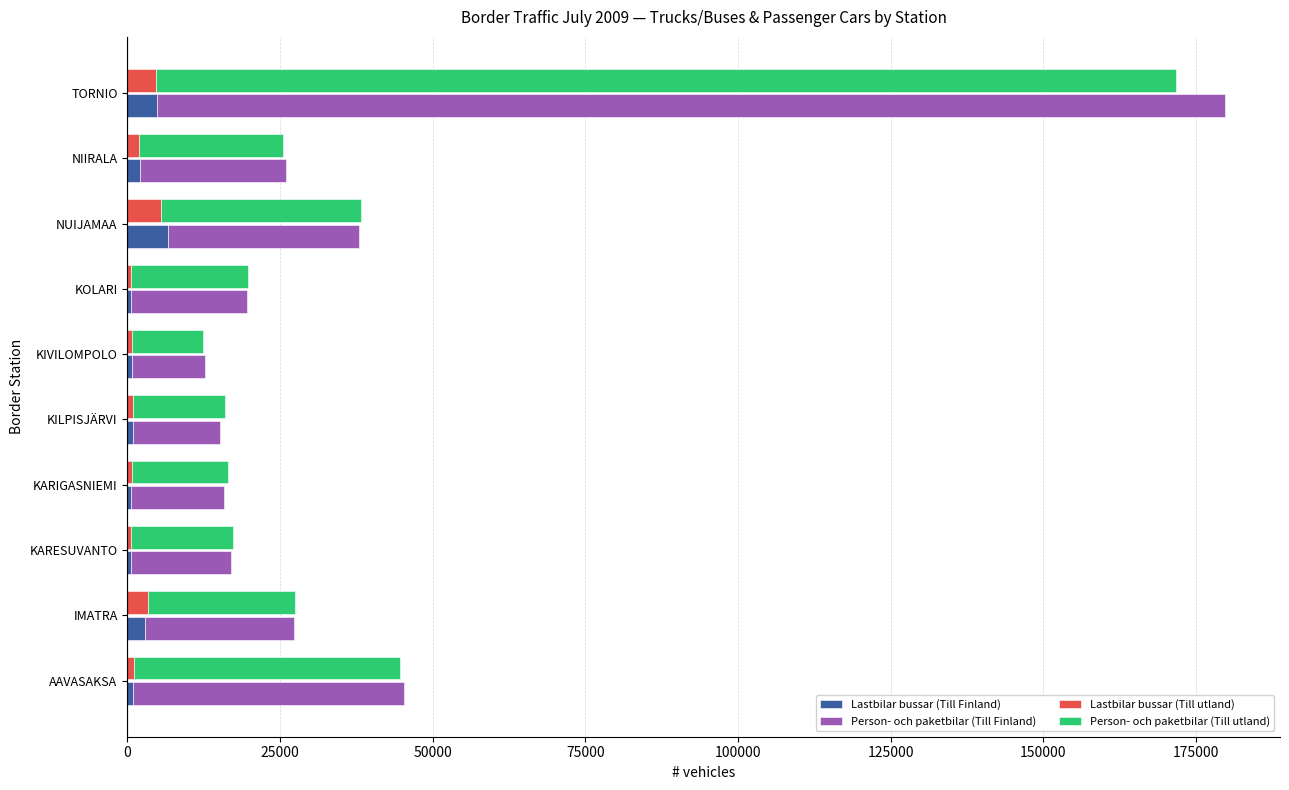

What is the average value of the Lastbilar bussar (Till Finland) series?

2074